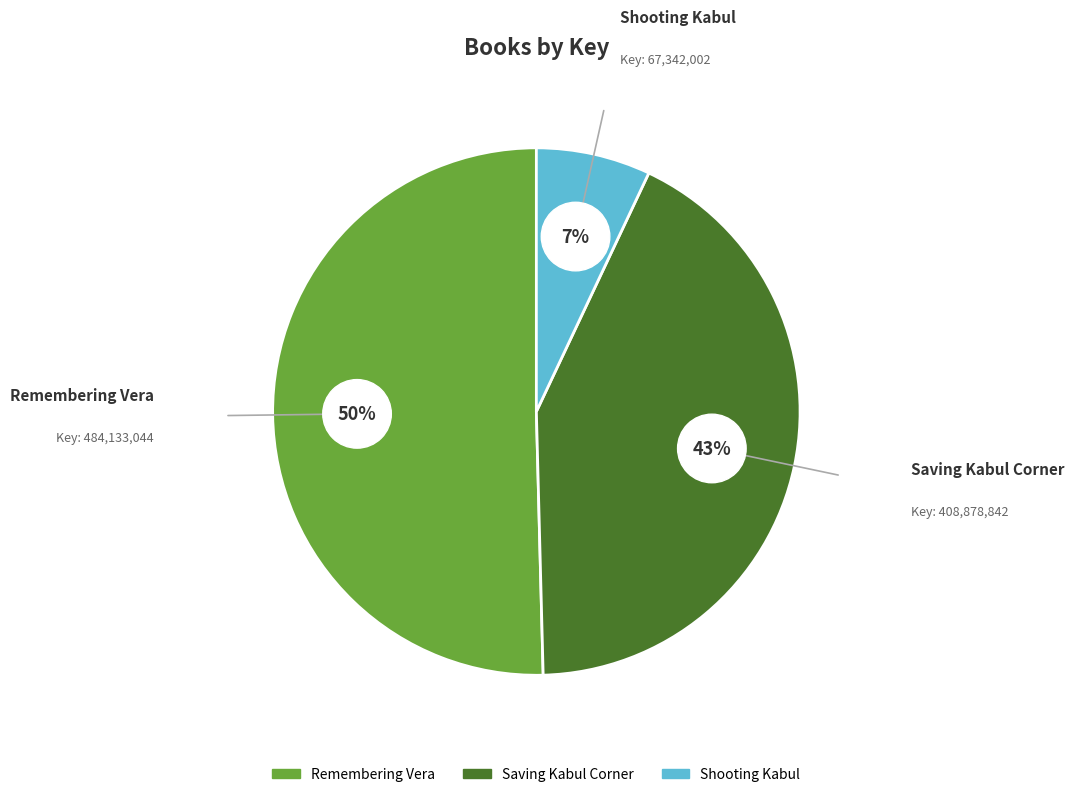

Count the number of slices in the pie.

3